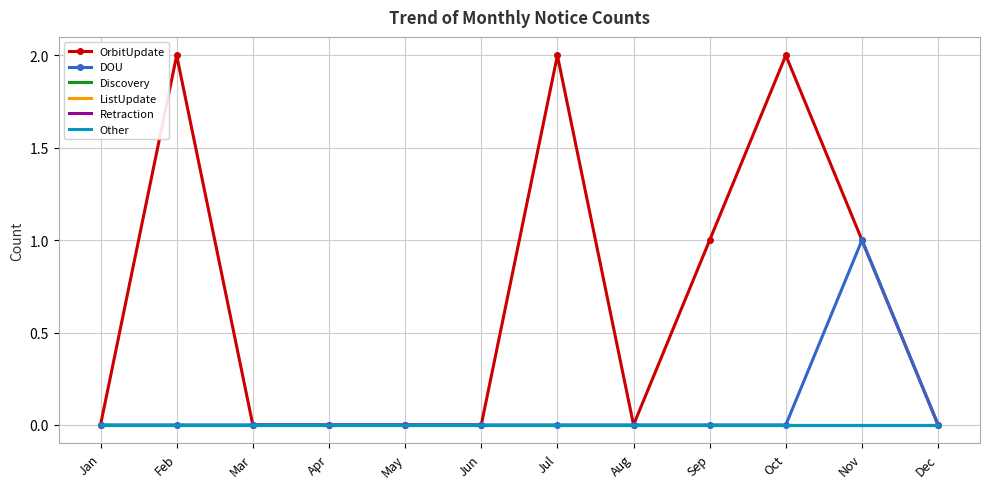

Where is the first local maximum for OrbitUpdate?

Feb